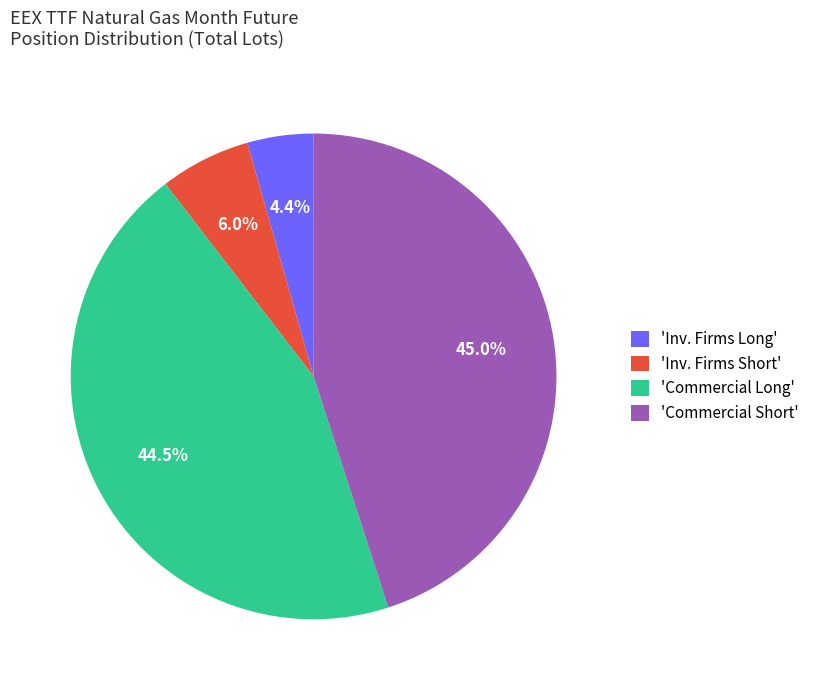

What is the total percentage of 'Commercial Long' and 'Inv. Firms Long'?

48.9%